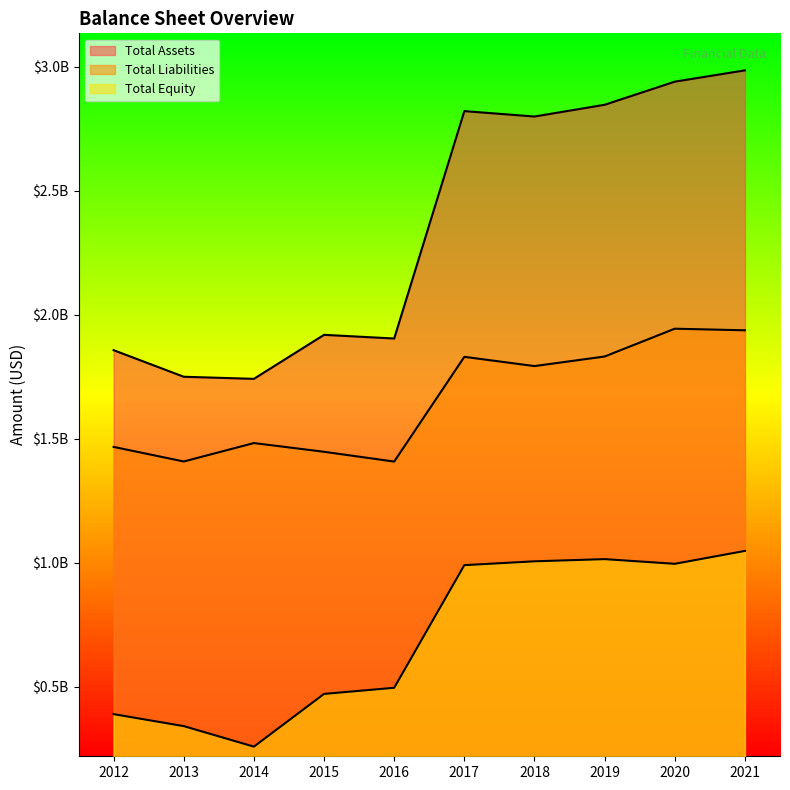

What is the value of the Total Equity point at the 5th from the left?

496117000